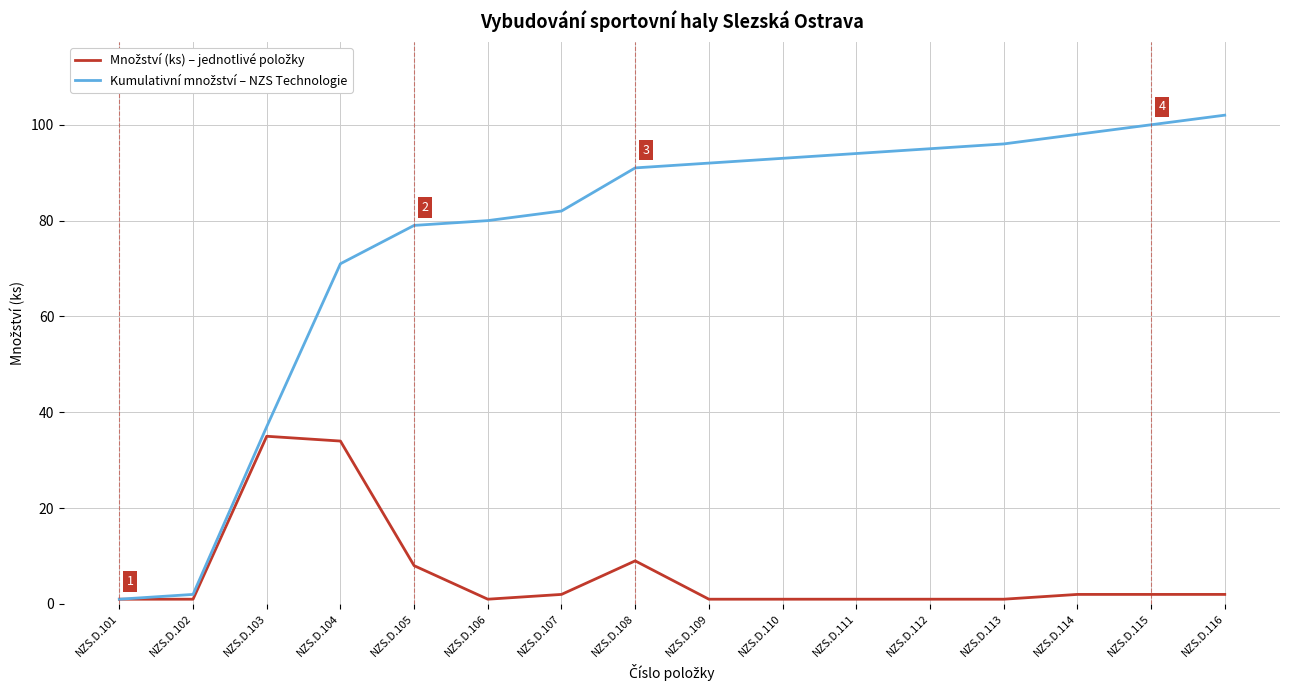

True or false: Množství (ks) – jednotlivé položky and Kumulativní množství – NZS Technologie cross at least once.

False